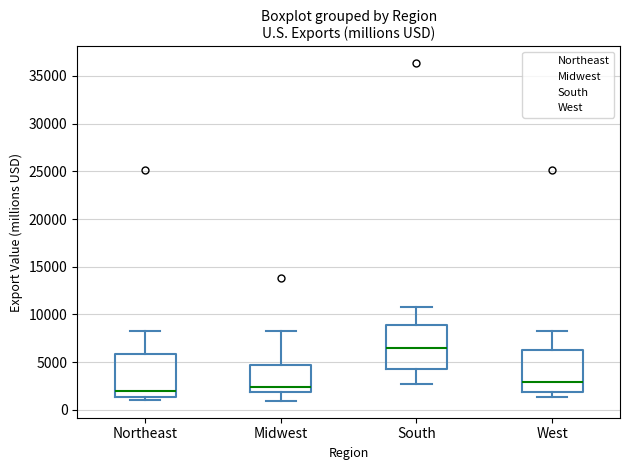

Reading left to right, transcribe this box plot: for each box, give where its median line is, the range the box spans, and where its two whiskers end, as read against the y-axis. The values are not printed on the chart, so give them approximately, as read against the axis.

Northeast: median 2000, box 1500 to 6000, whiskers 1000 to 8000
Midwest: median 2500, box 2000 to 4500, whiskers 1000 to 8500
South: median 6500, box 4500 to 9000, whiskers 2500 to 11000
West: median 3000, box 2000 to 6500, whiskers 1500 to 8000